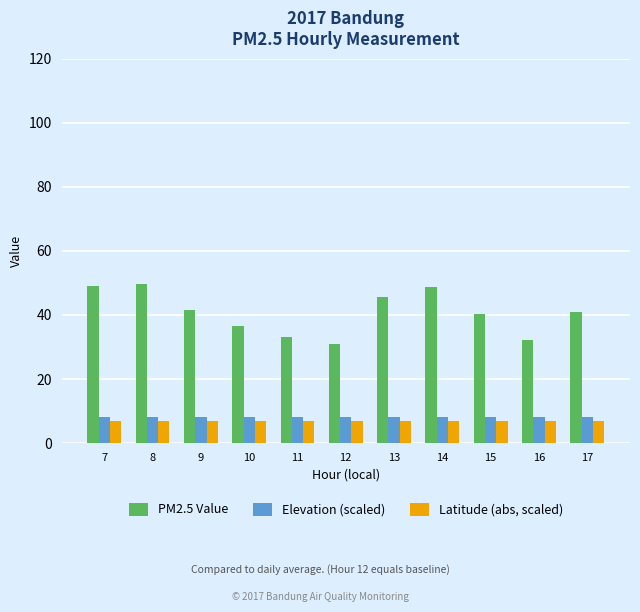

Rank the series at 13 from highest to lowest value.

PM2.5 Value, Elevation (scaled), Latitude (abs, scaled)